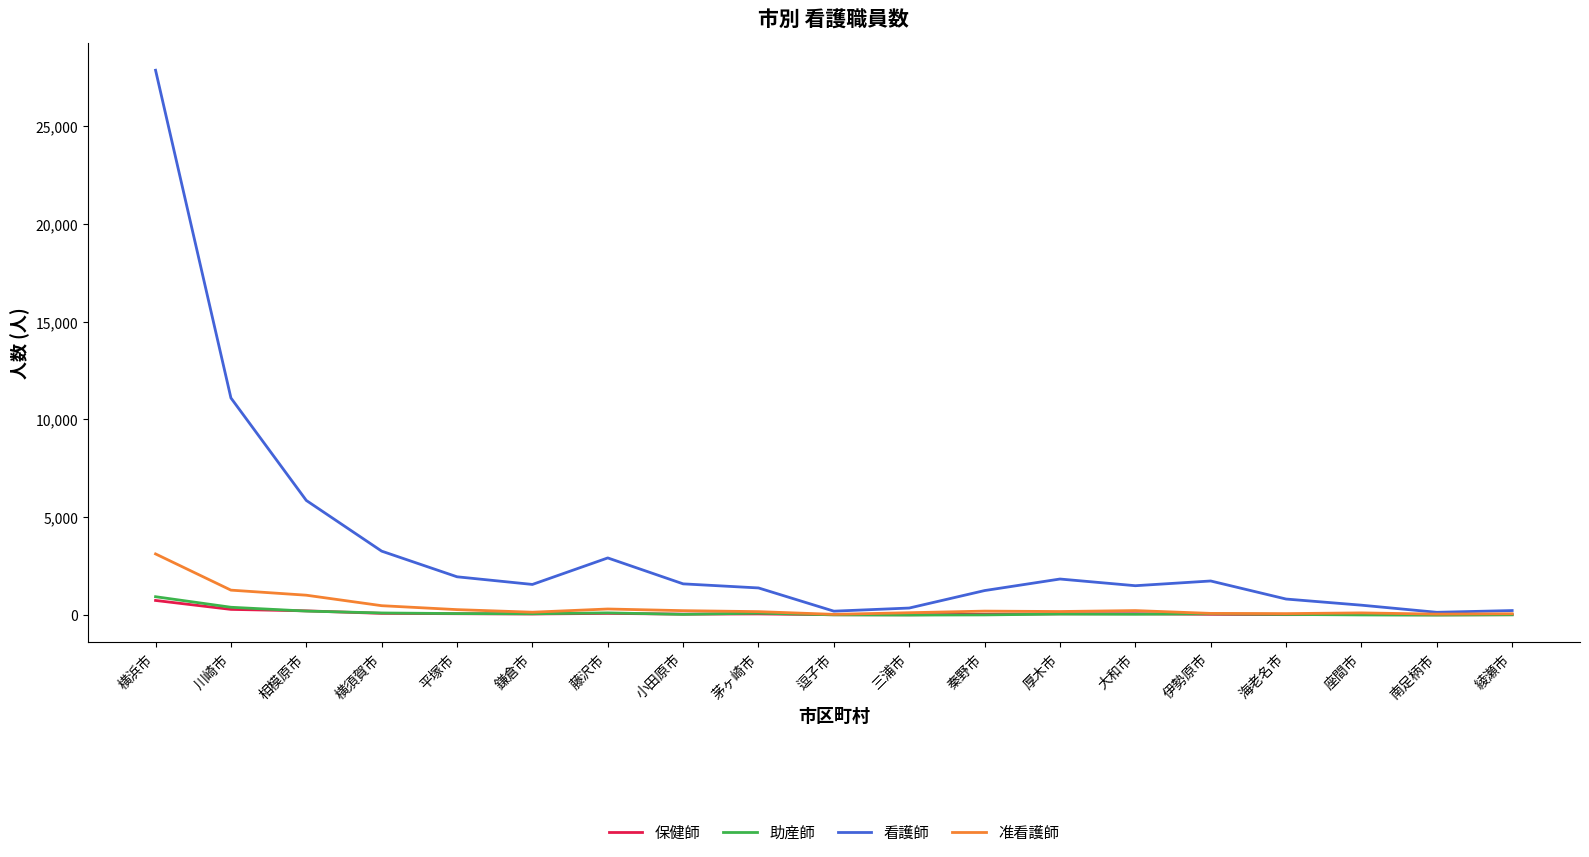

What is the highest value of the 保健師 series?

750